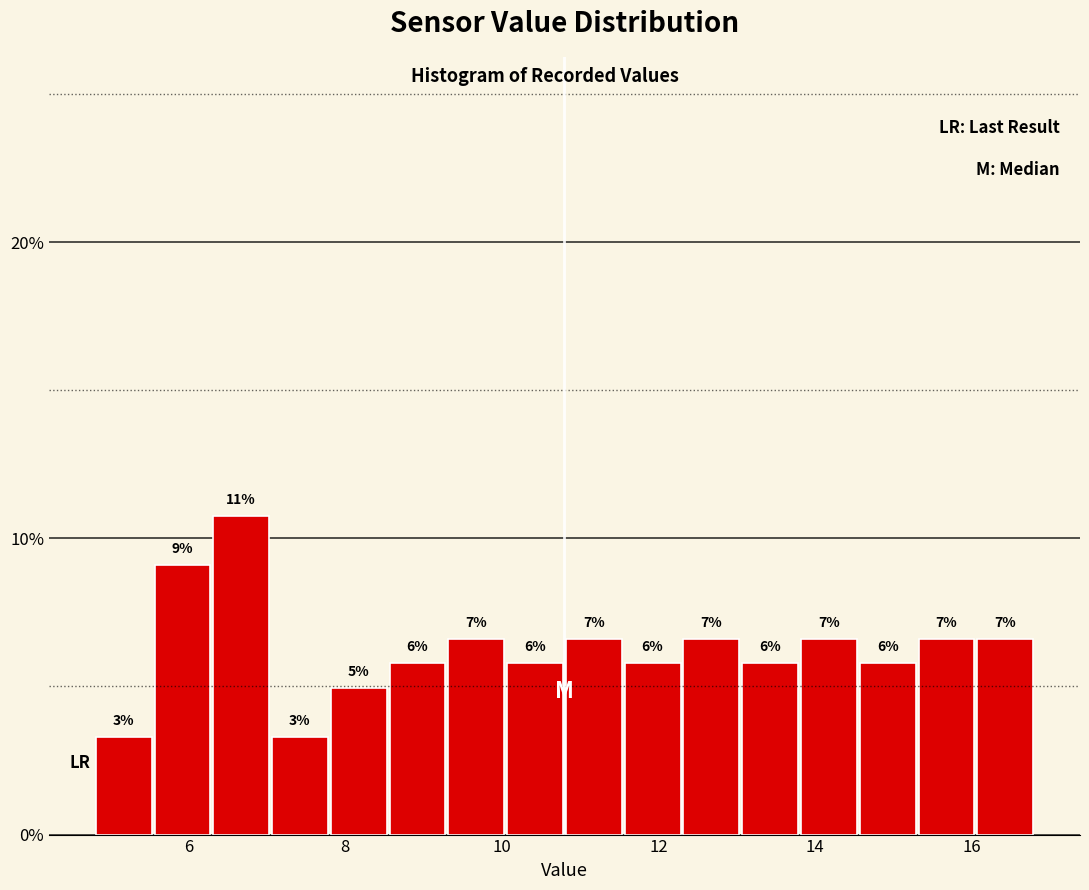

Around what value on the x-axis is the tallest bar? Give the approximate position of its centre, as read against the axis.

6.6